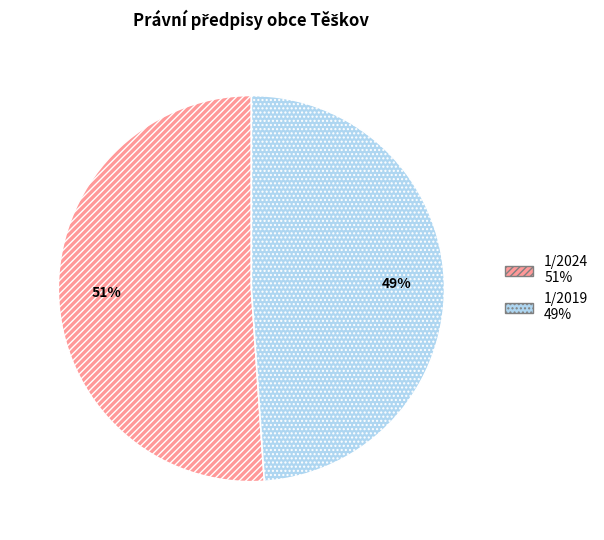

Approximately how many times larger is the value at 1/2019 compared to 1/2024?

1.0